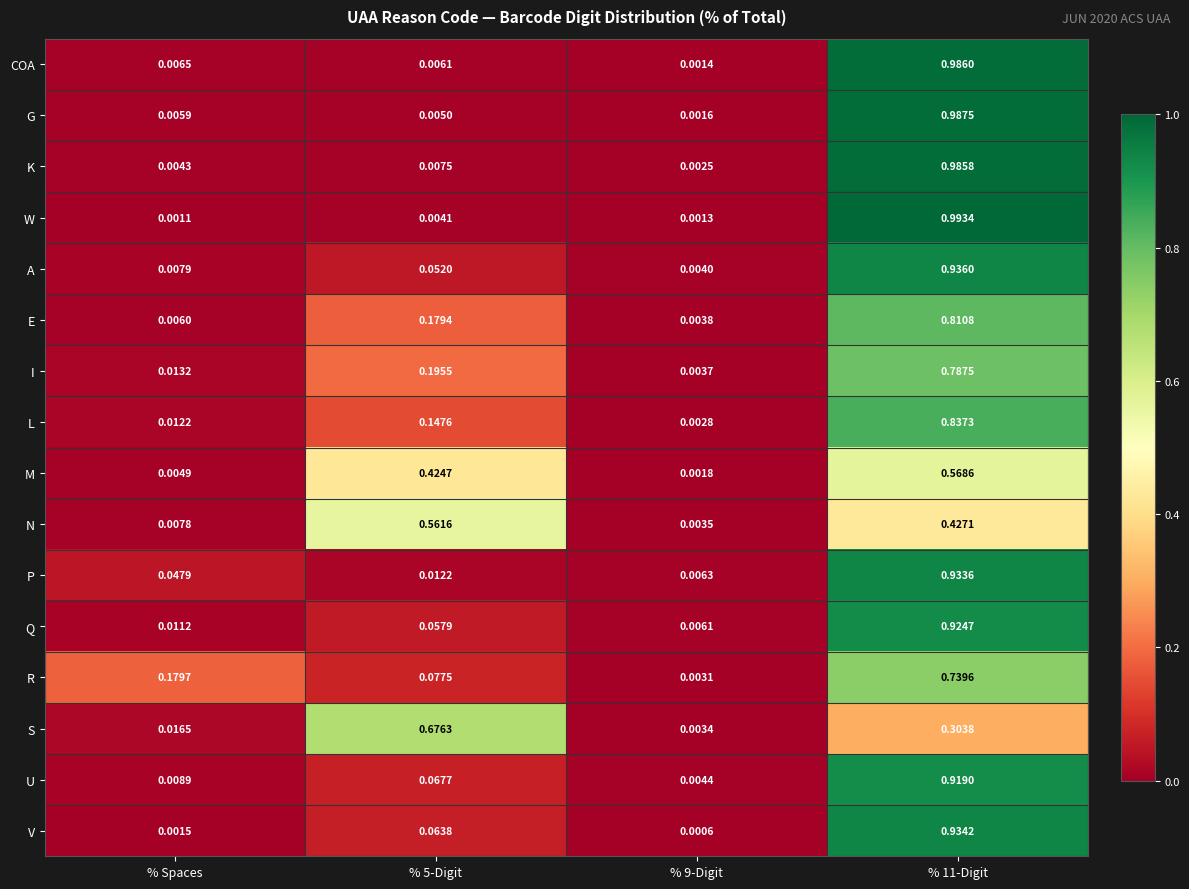

Which series changed the most between % Spaces and % 9-Digit?

R